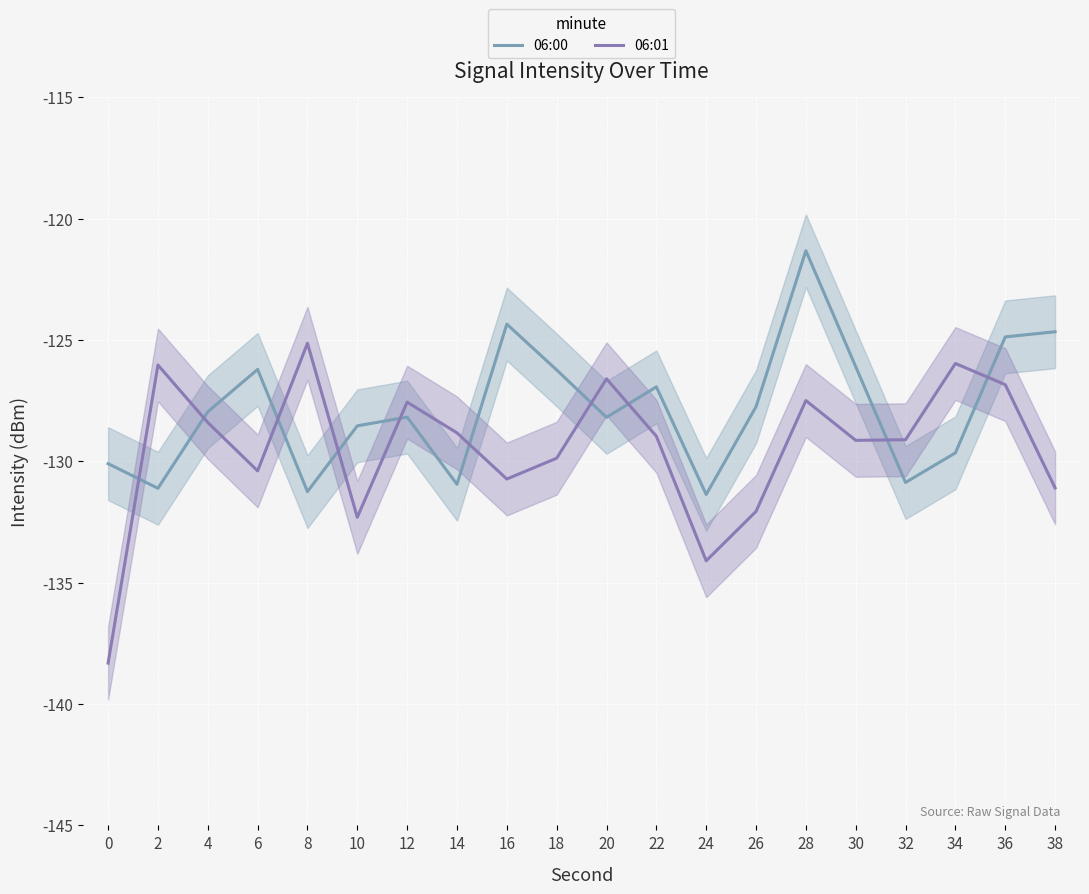

Read the 06:00 value at 12.

-128.2